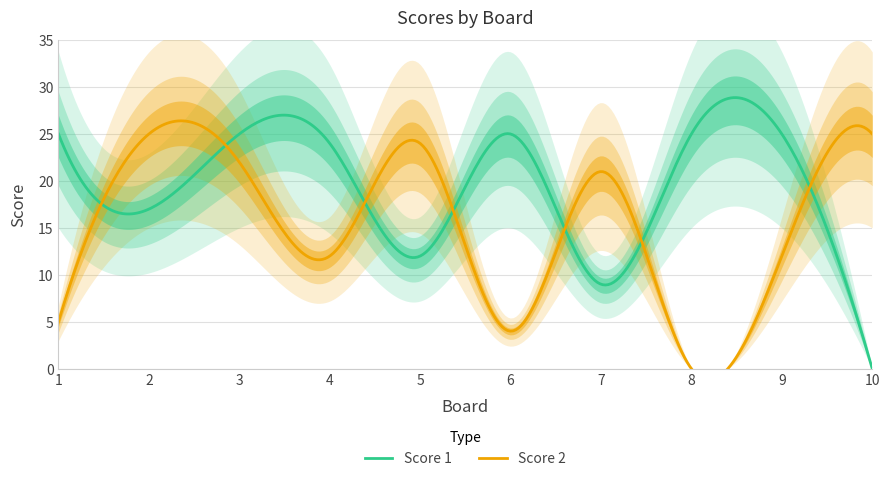

What is the highest value of the Score 1 series?

28.9